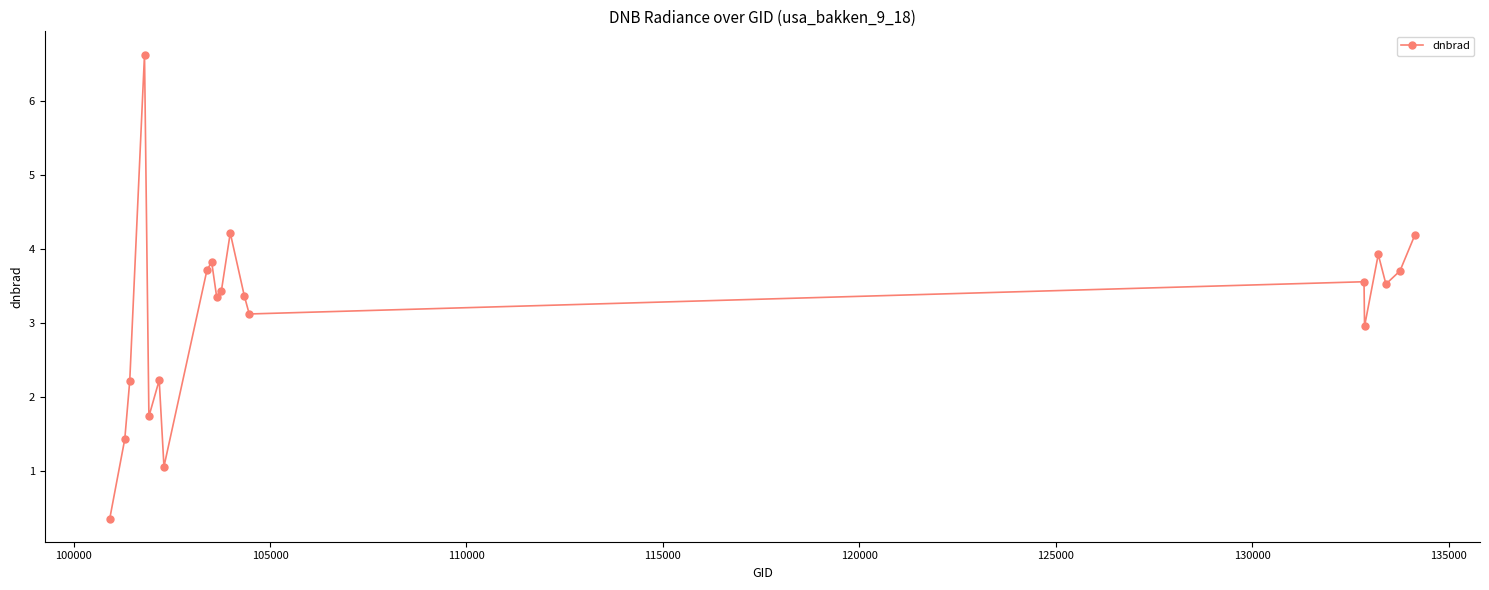

What is the value of the 10th point from the left?

3.3